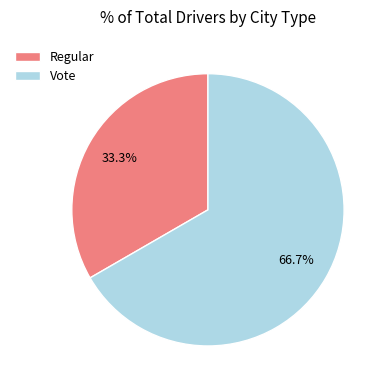

Is the sum of Regular and Vote greater than half?

Yes